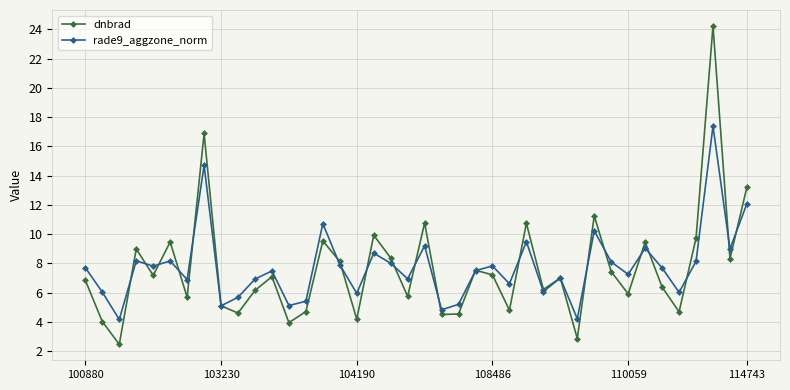

How many series are shown in this chart?

2